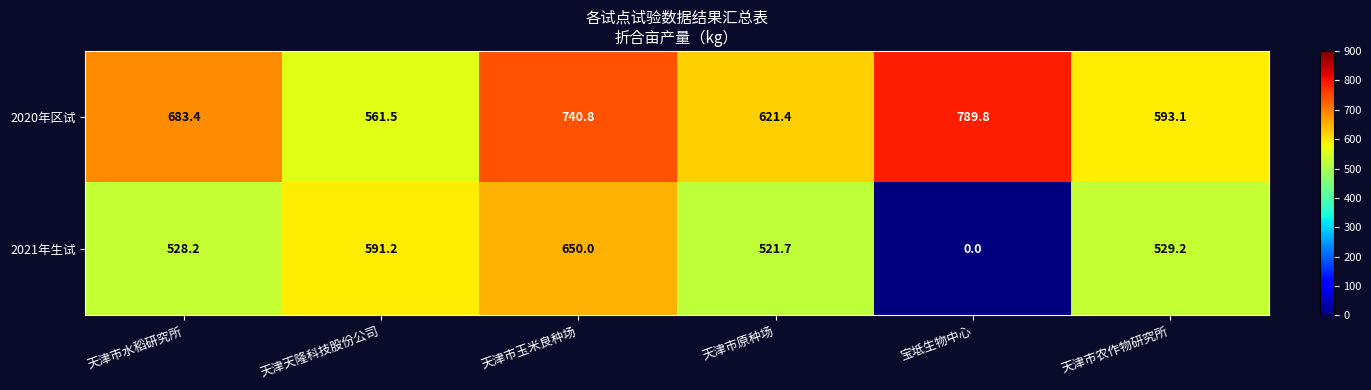

Which series has the largest range (max minus min)?

2021年生试